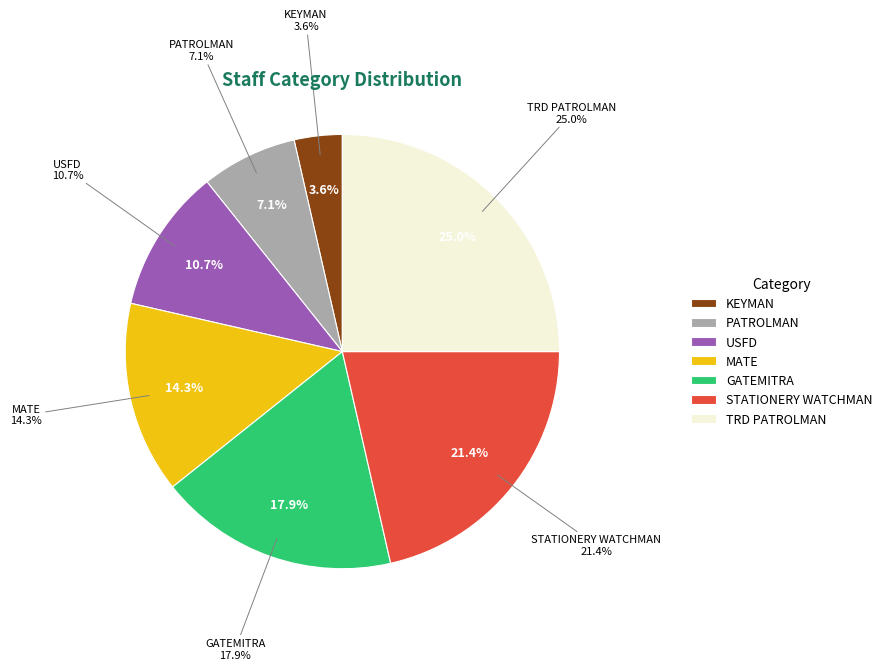

Rank the categories by value from highest to lowest.

TRD PATROLMAN, STATIONERY WATCHMAN, GATEMITRA, MATE, USFD, PATROLMAN, KEYMAN